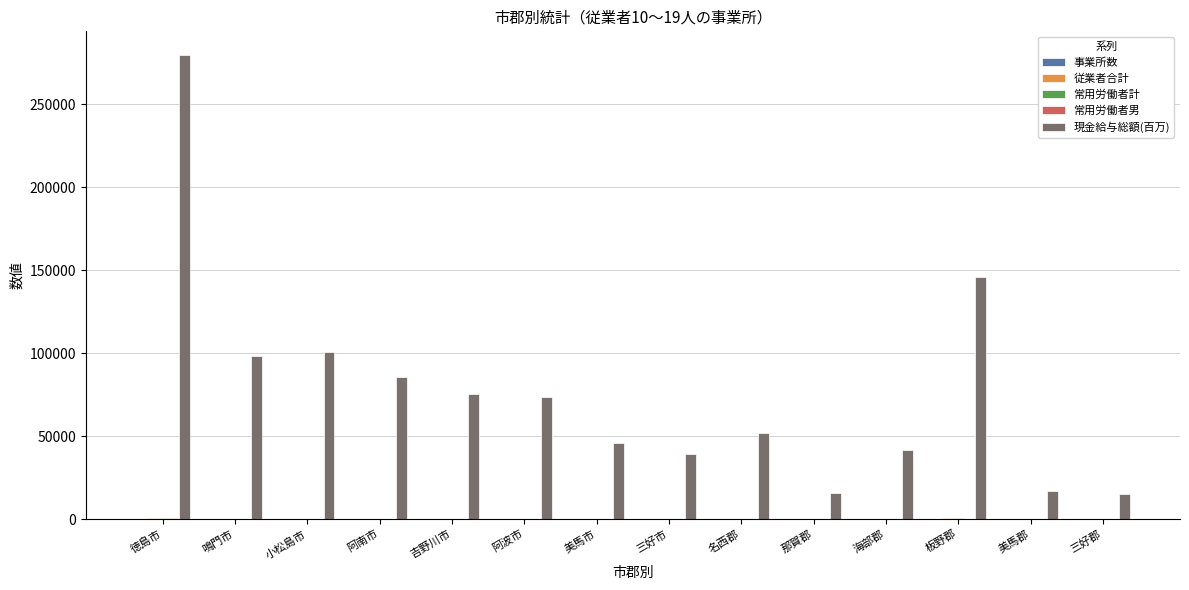

Between 阿南市 and 三好市, which series saw the biggest shift?

現金給与総額(百万)